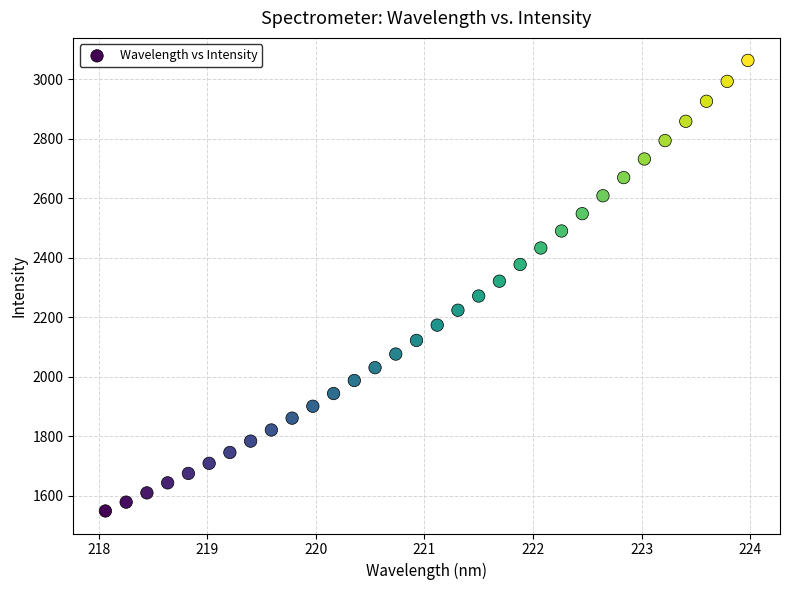

What is the range of X values (max minus min)?

5.9